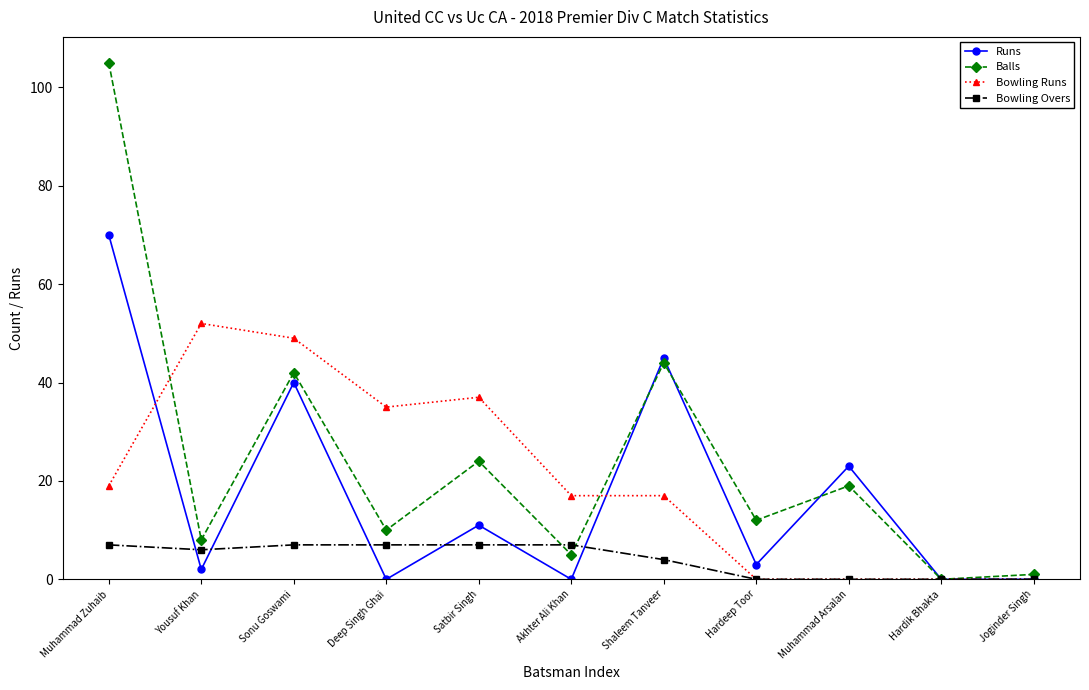

Is this an area chart (filled region under the line)?

No